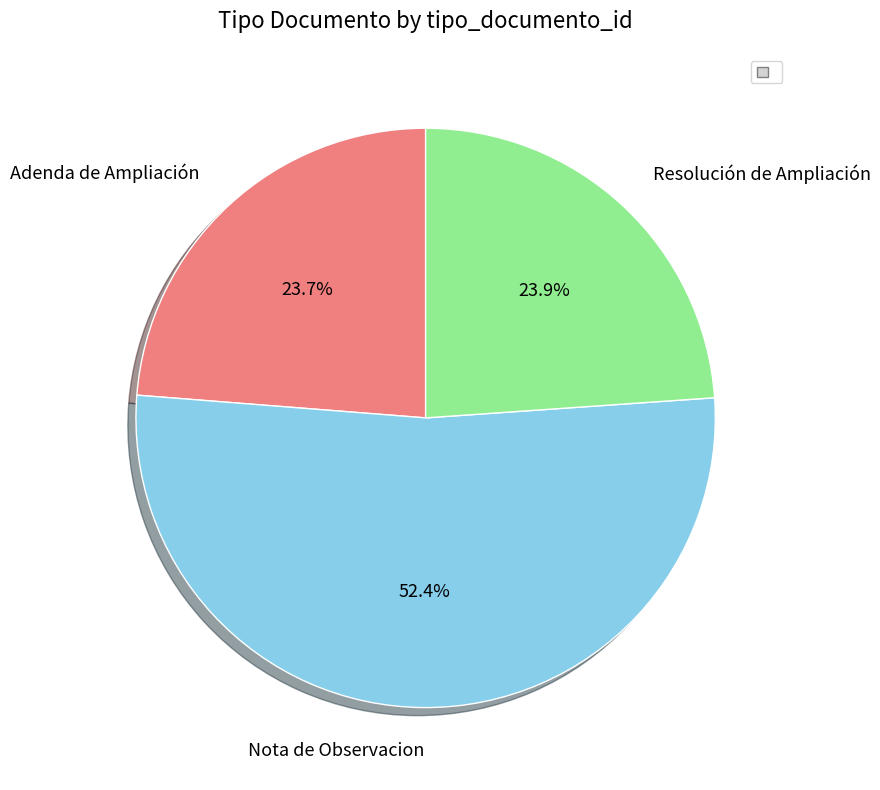

To the nearest percent, what is the average slice percentage?

33%